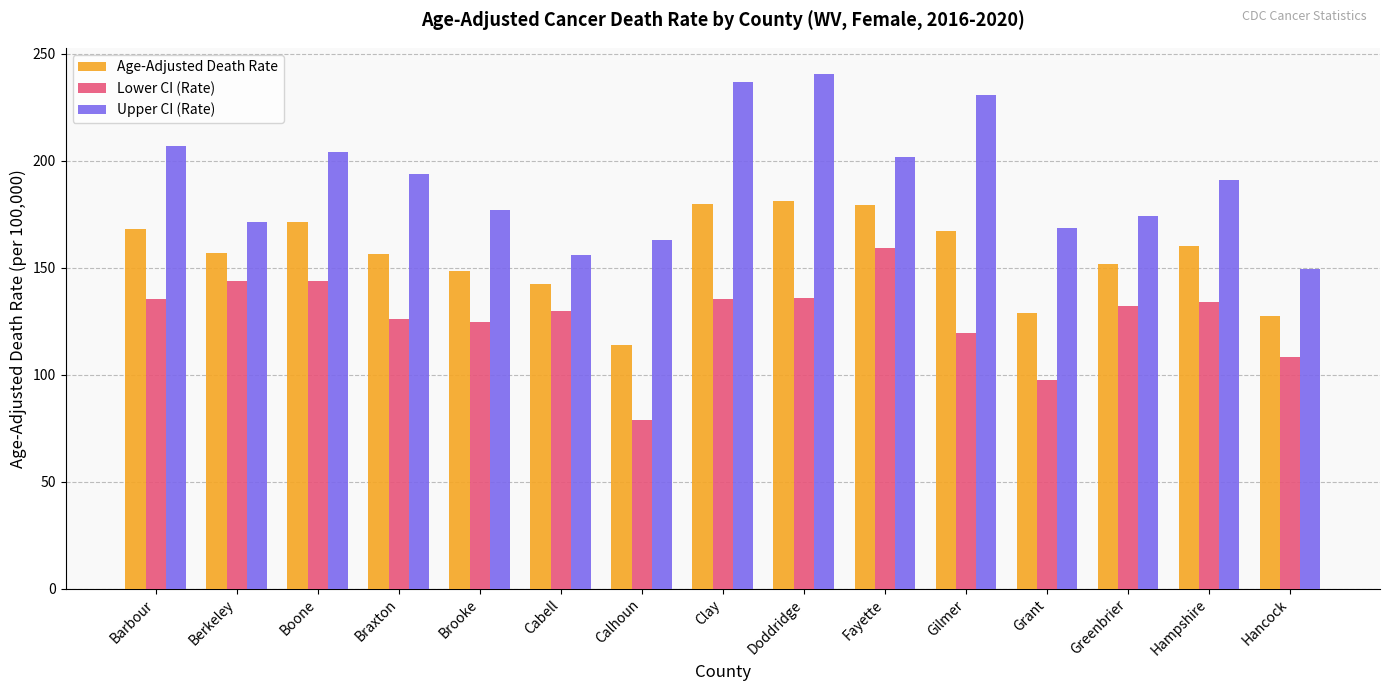

What is the sum of the Upper CI (Rate) values at Barbour and Cabell?

362.8